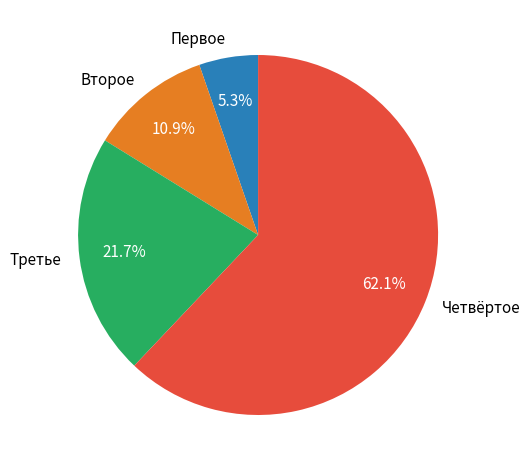

Is there any slice that represents more than half of the pie?

Yes